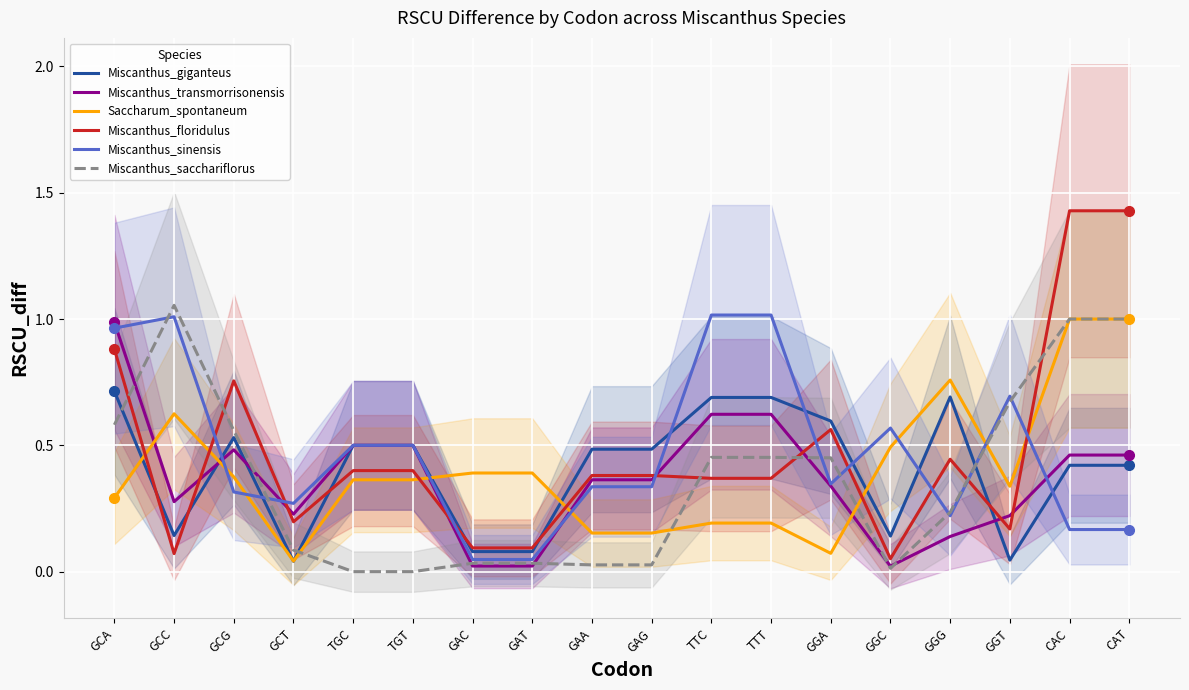

What is the difference between the maximum and minimum values in the Miscanthus_transmorrisonensis series?

1.0